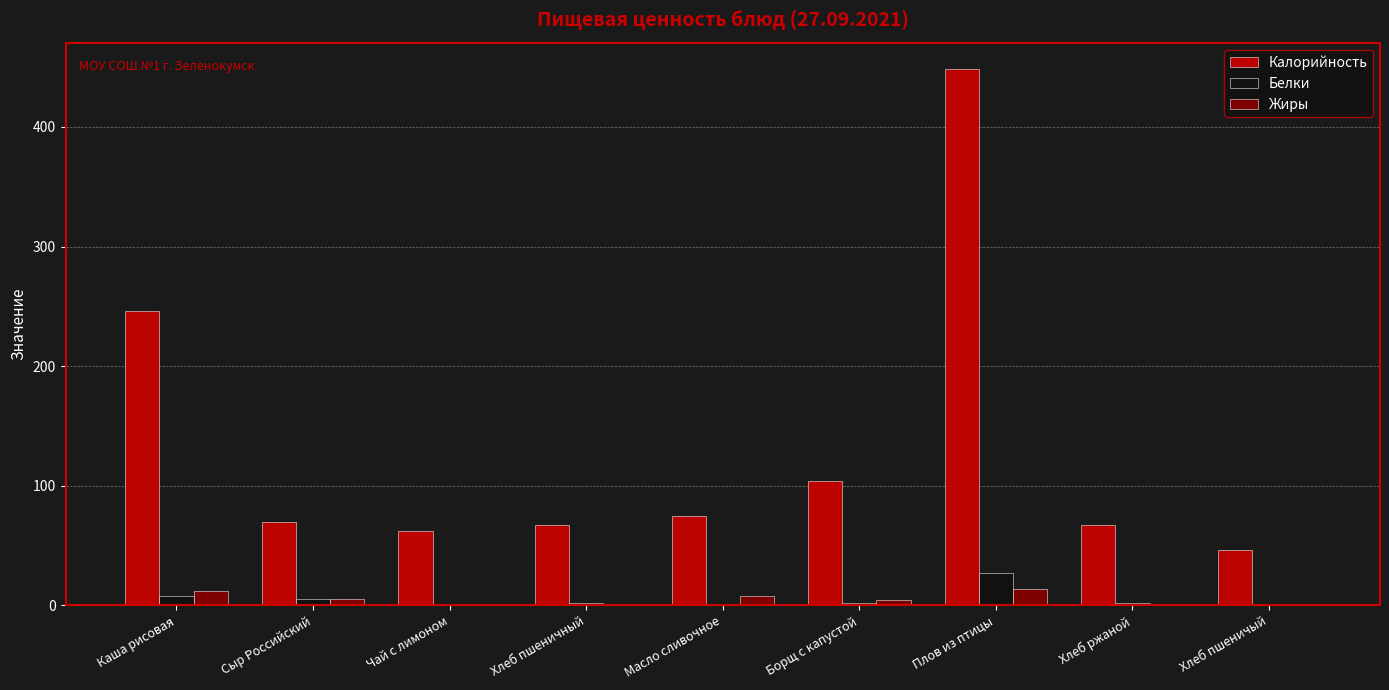

Does the chart contain stacked bars?

No